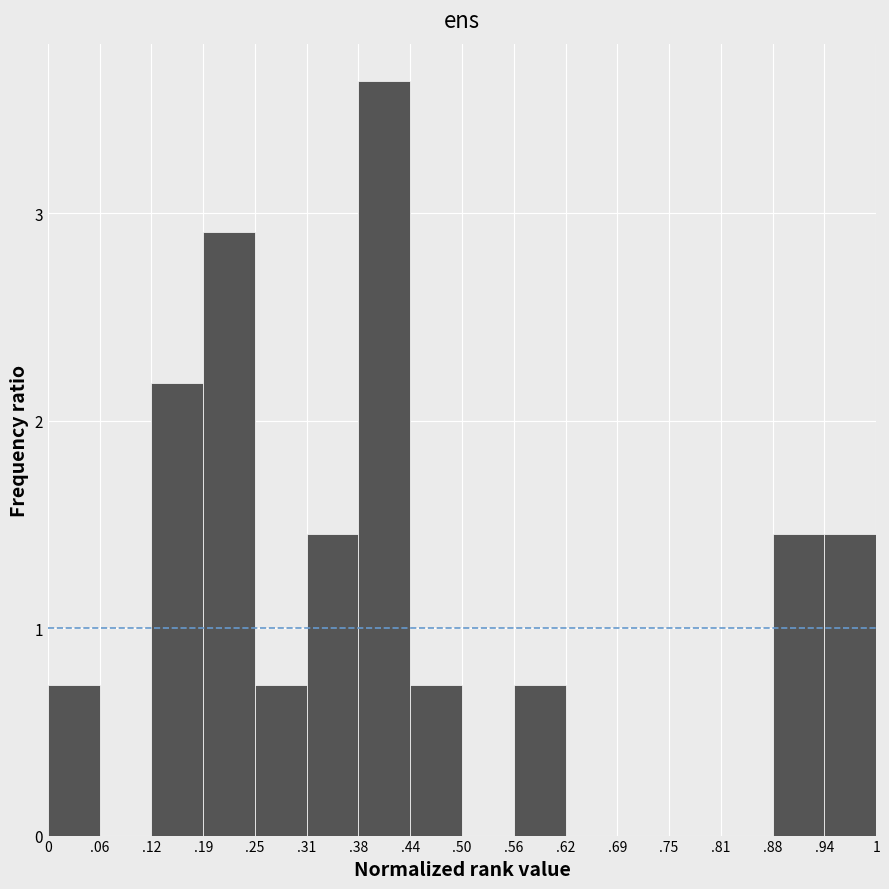

What is the maximum value shown in the chart?

3.6